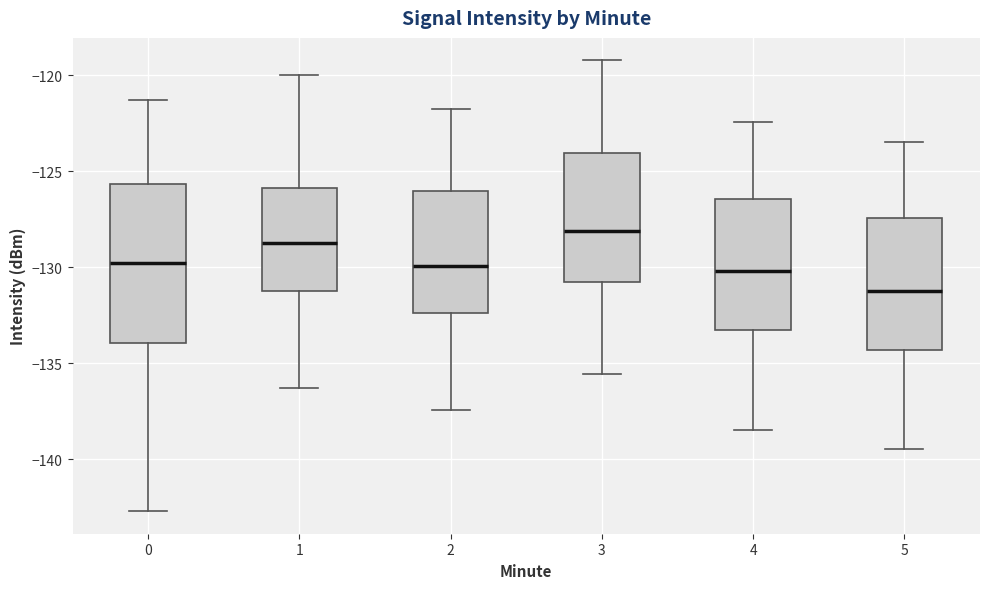

Reading left to right, read every box against the y-axis: the position of its median line, the range the box covers, and the ends of its whiskers. The values are not printed on the chart, so give them approximately, as read against the axis.

0: median -130.0, box -134.0 to -125.5, whiskers -142.5 to -121.5
1: median -128.5, box -131.0 to -126.0, whiskers -136.5 to -120.0
2: median -130.0, box -132.5 to -126.0, whiskers -137.5 to -122.0
3: median -128.0, box -131.0 to -124.0, whiskers -135.5 to -119.0
4: median -130.0, box -133.5 to -126.5, whiskers -138.5 to -122.5
5: median -131.0, box -134.5 to -127.5, whiskers -139.5 to -123.5